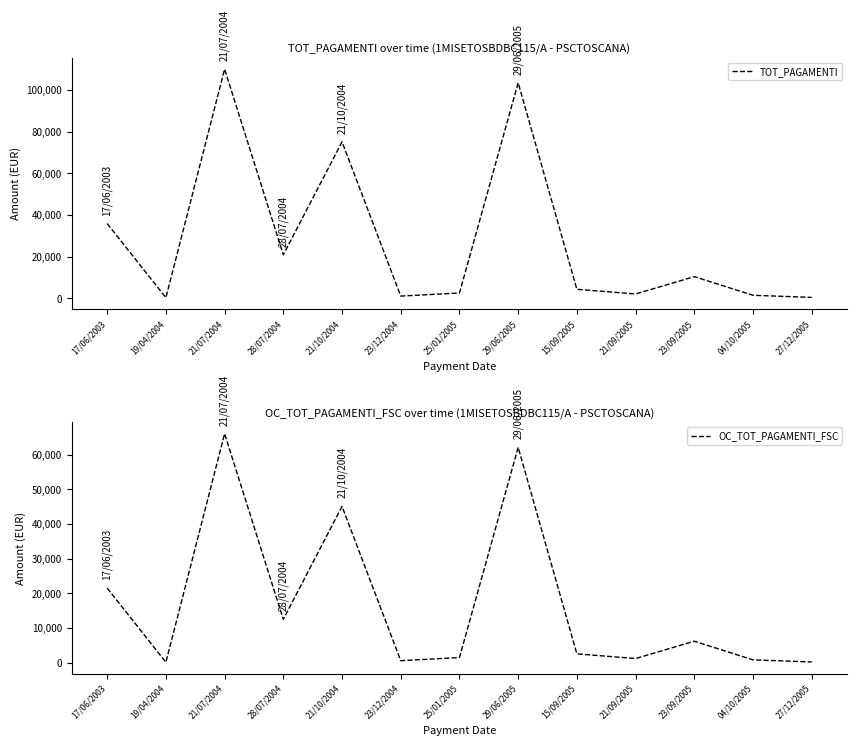

Which category has the highest value across all series?

21/07/2004